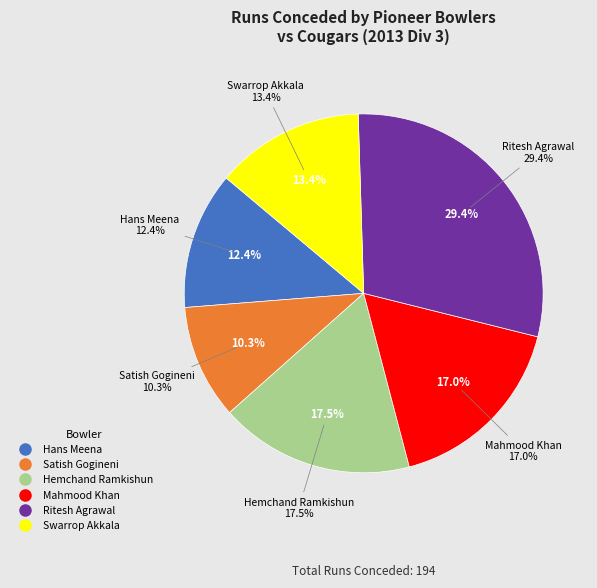

Combined, what portion of the pie is Mahmood Khan and Swarrop Akkala?

30.4%